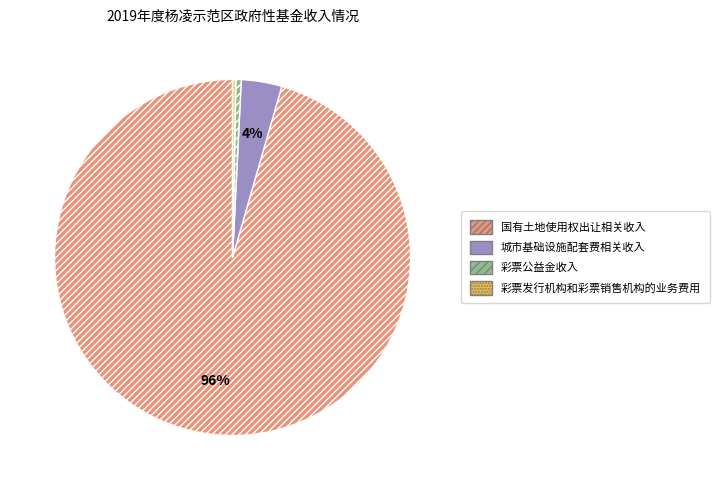

Which category accounts for the majority?

国有土地使用权出让相关收入